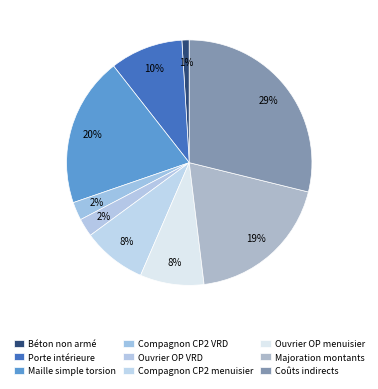

Does Ouvrier OP menuisier represent more than half of the total?

No